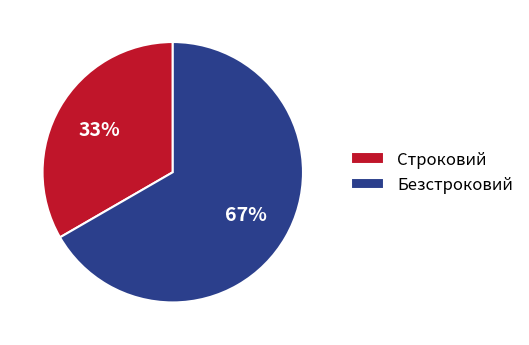

What is the largest slice in the pie chart?

Безстроковий